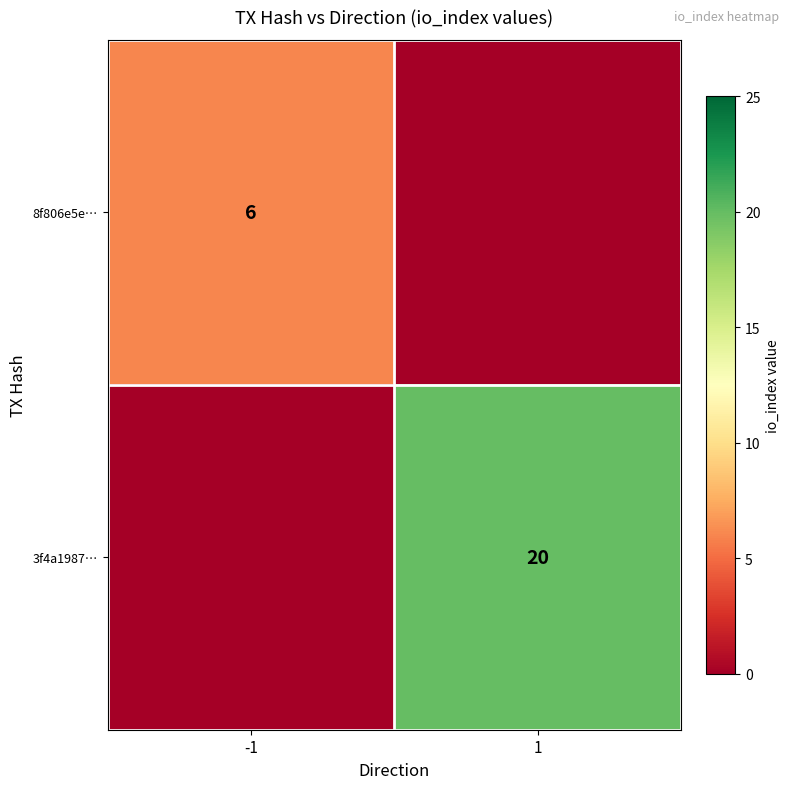

Is it true that 8f806e5e… equals 6 at -1?

True